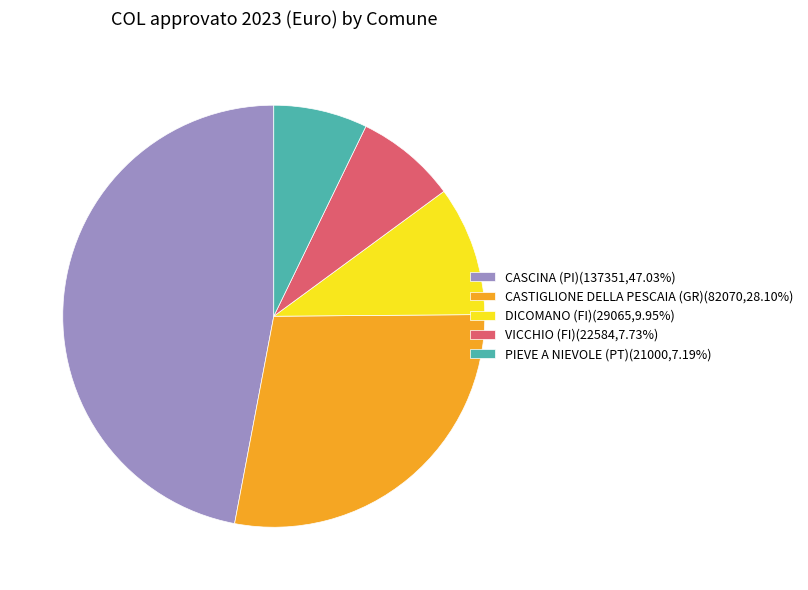

Is VICCHIO (FI)(22584,7.73%) the majority of the pie?

No